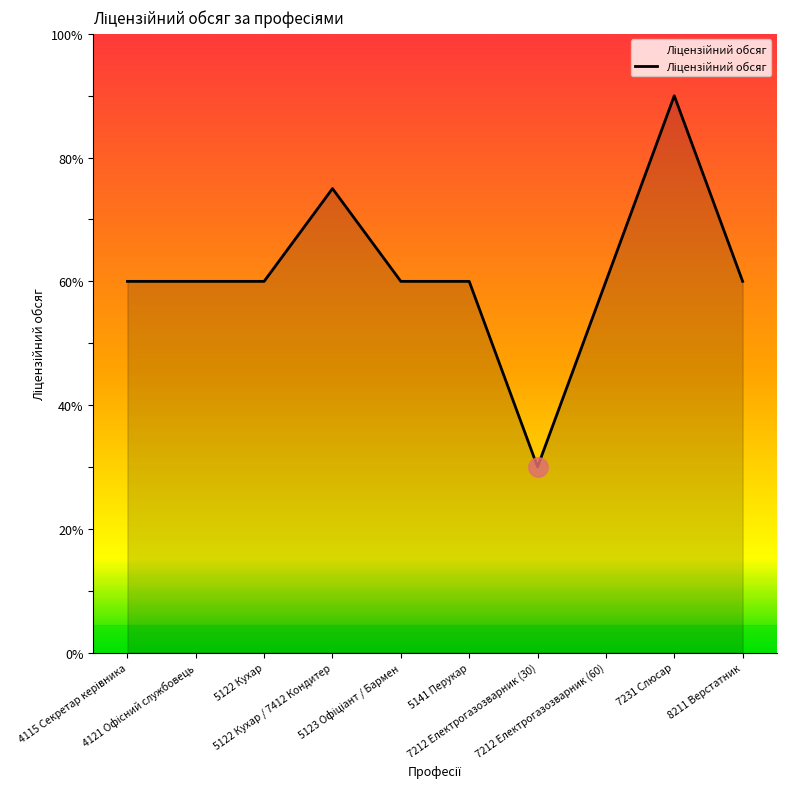

What is the difference between the maximum and minimum values?

60